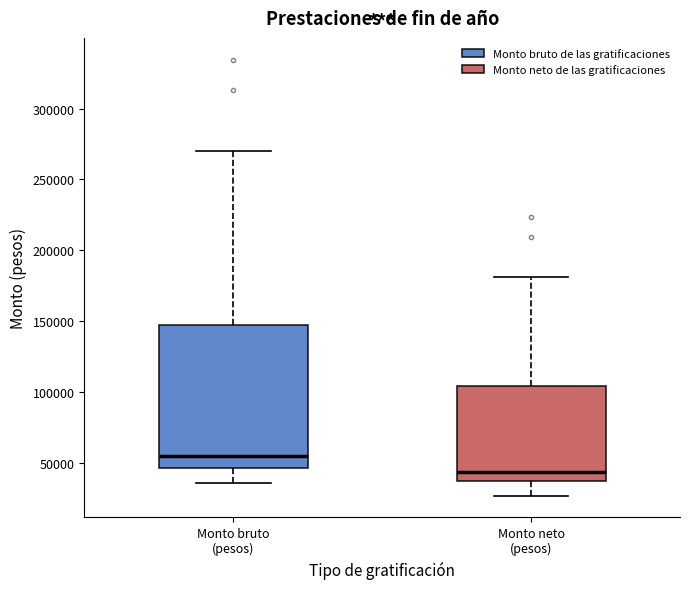

Which box's median line is the highest?

Monto bruto (pesos)